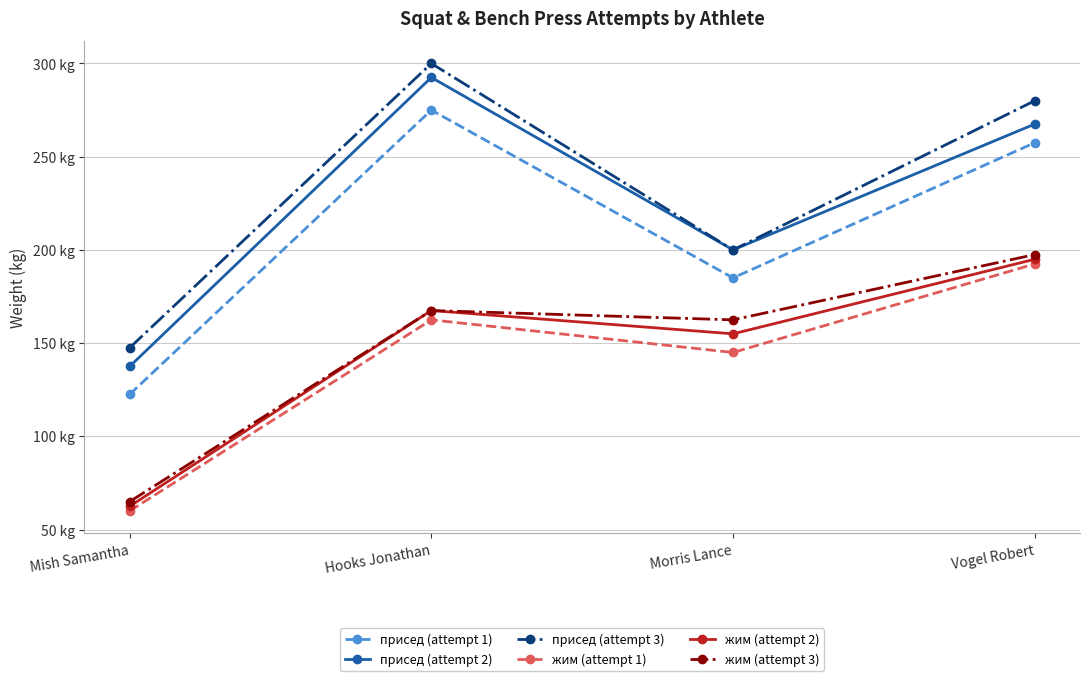

Is the value of присед (attempt 3) at Hooks Jonathan greater than the value of присед (attempt 2) at Vogel Robert?

Yes